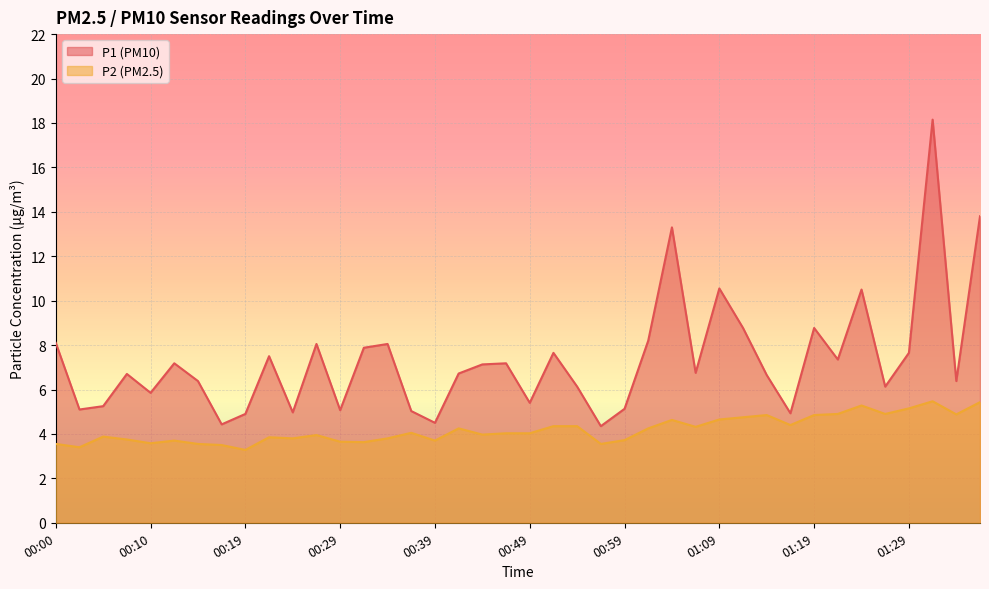

Which label corresponds to the smallest value in the chart?

00:19